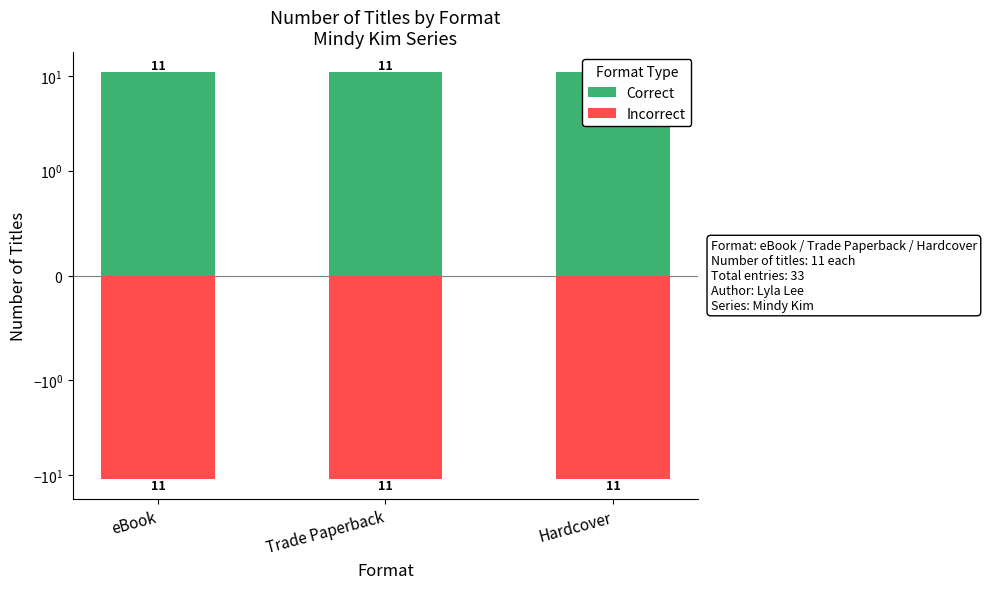

Are the bars grouped side by side (vs. stacked)?

Yes